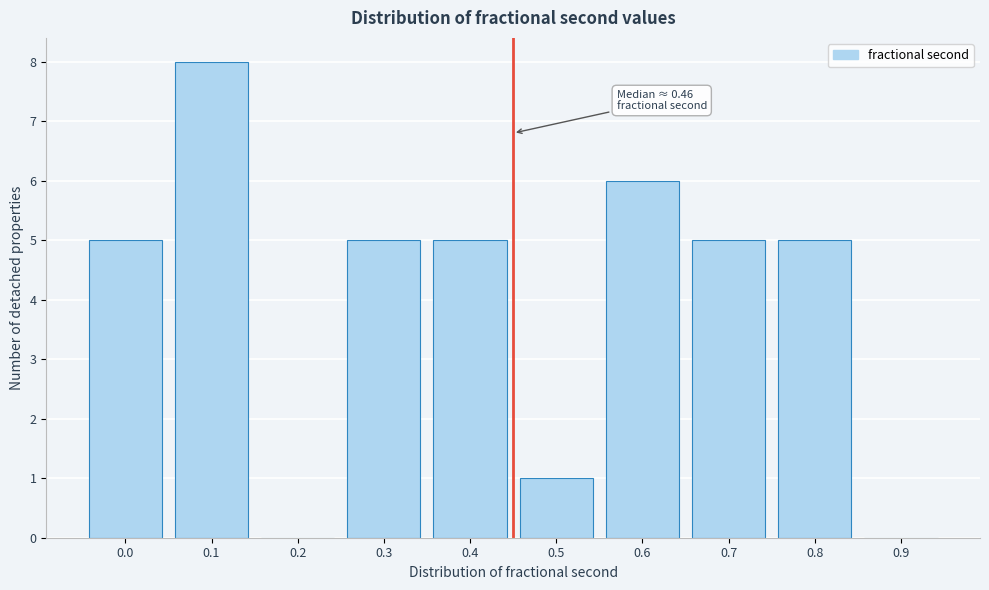

Reading left to right, transcribe all the data shown in this chart.

0.0=5	0.1=8	0.2=0	0.3=5	0.4=5	0.5=1	0.6=6	0.7=5	0.8=5	0.9=0